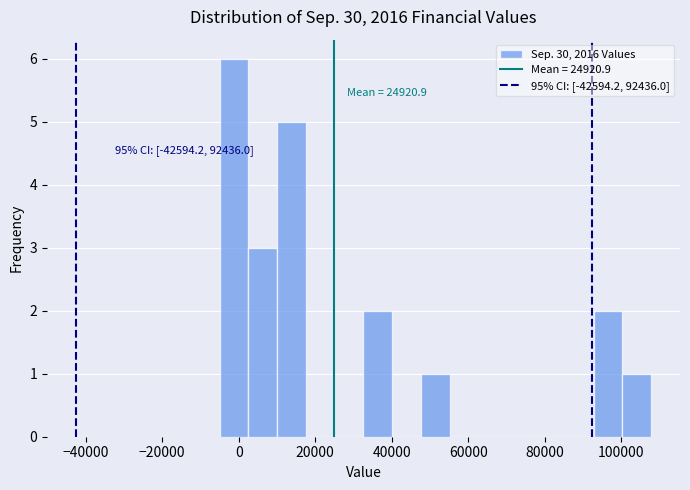

Read against the x-axis, roughly where is the centre of the tallest bar?

-2000